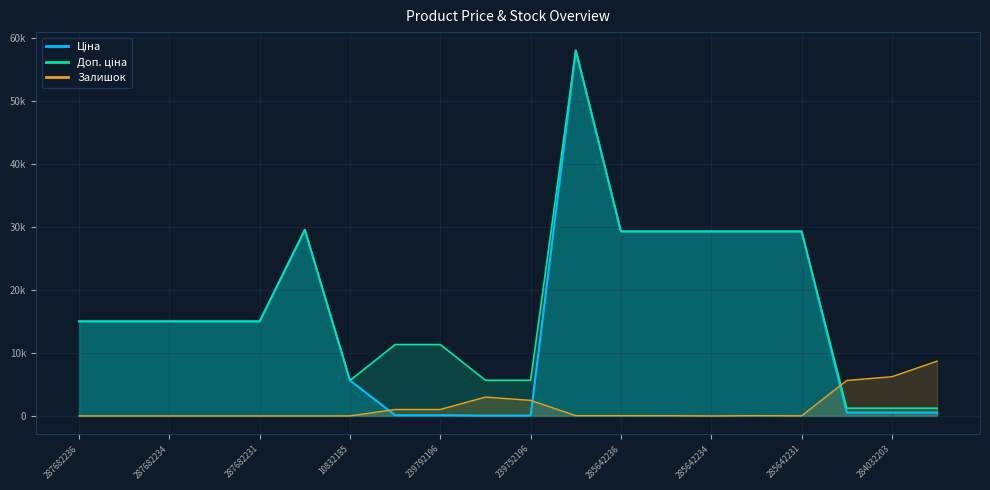

How many interior local valleys does the Залишок series have?

2